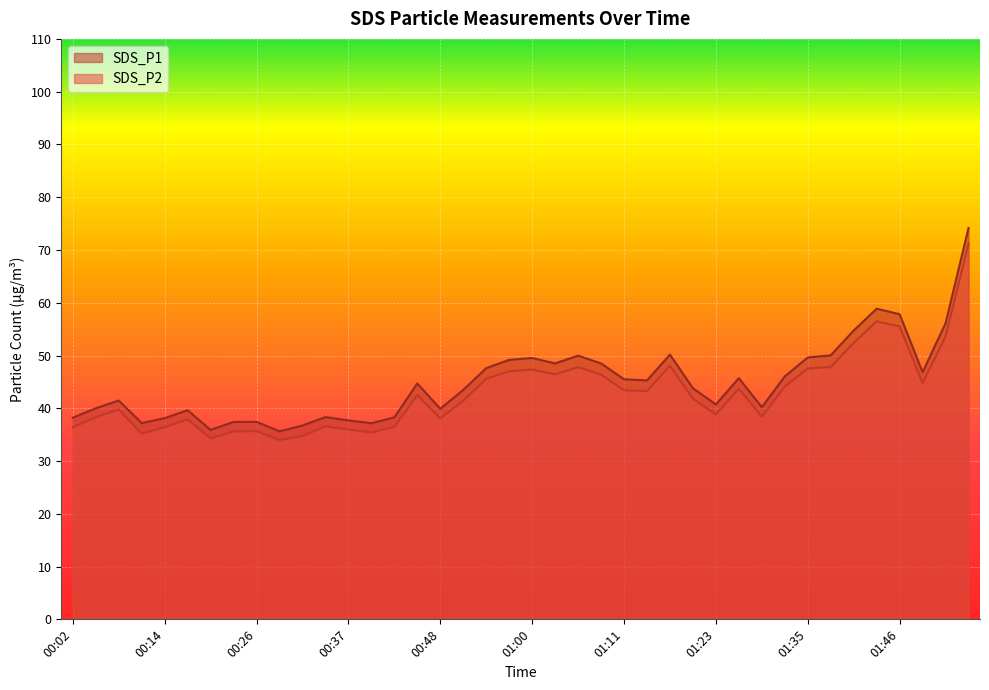

Which category has the highest value across all series?

01:55